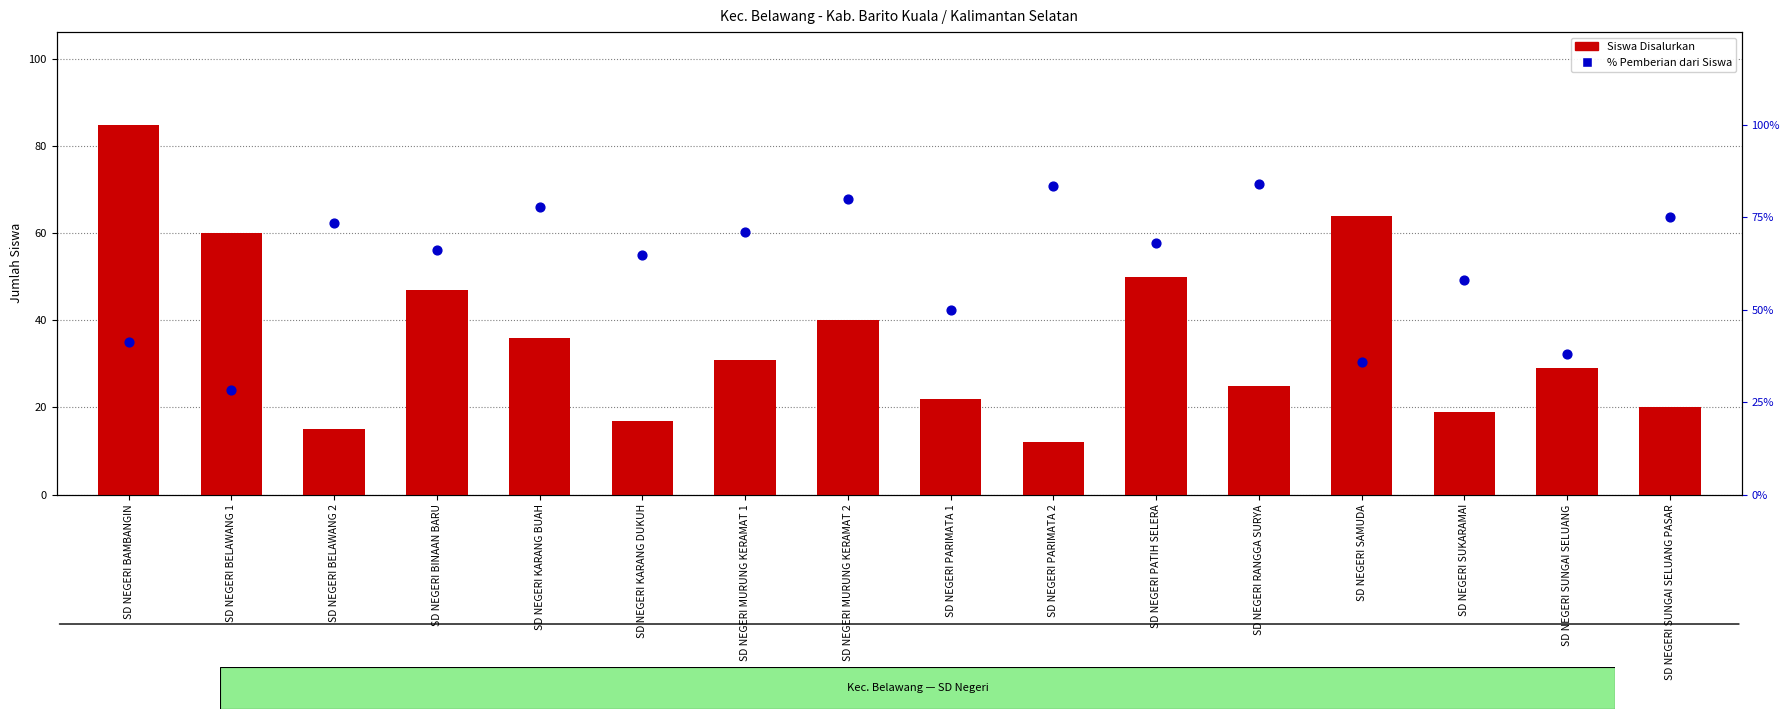

Which series reaches the minimum Y coordinate?

Siswa Disalurkan